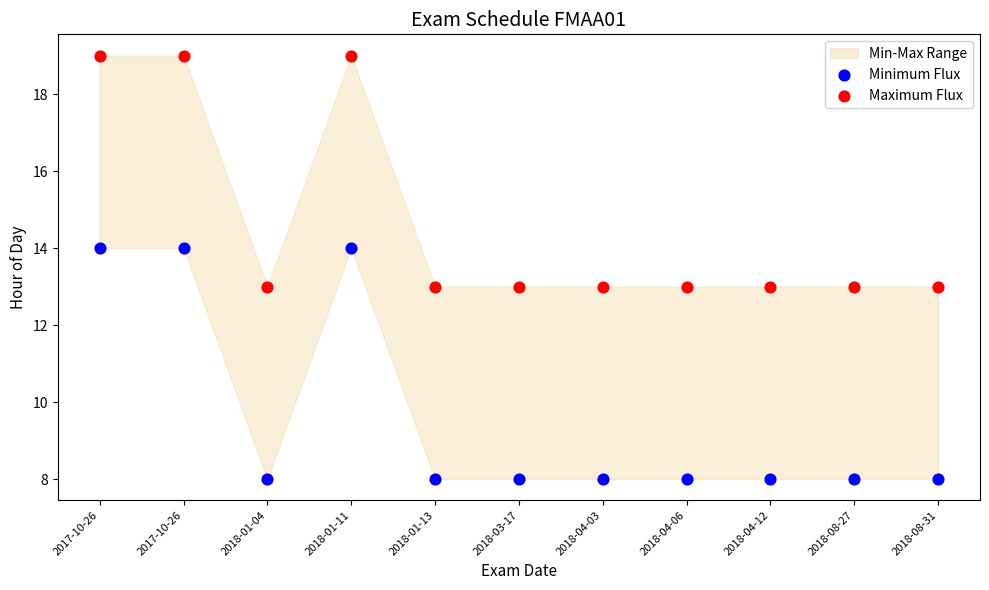

Which series contains the lowest Y value?

Minimum Flux